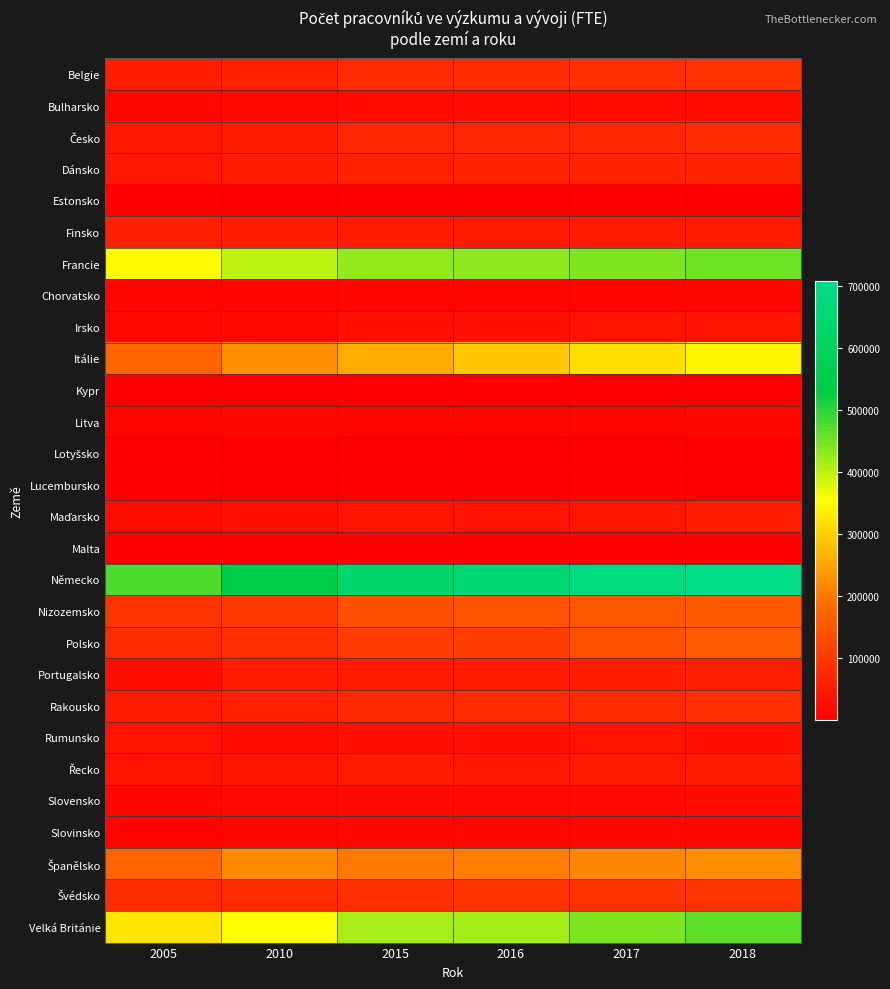

What is the total value across all series at 2010?

2540506